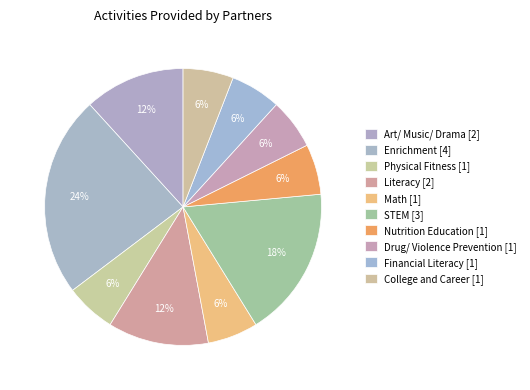

How many segments does this pie chart have?

10